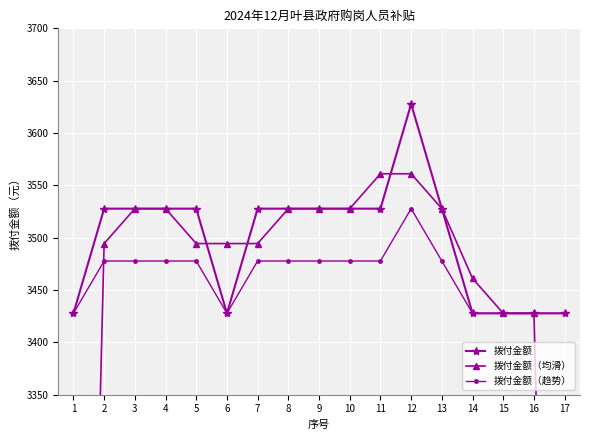

Which category has the highest value in the 拨付金额（均滑） series?

11